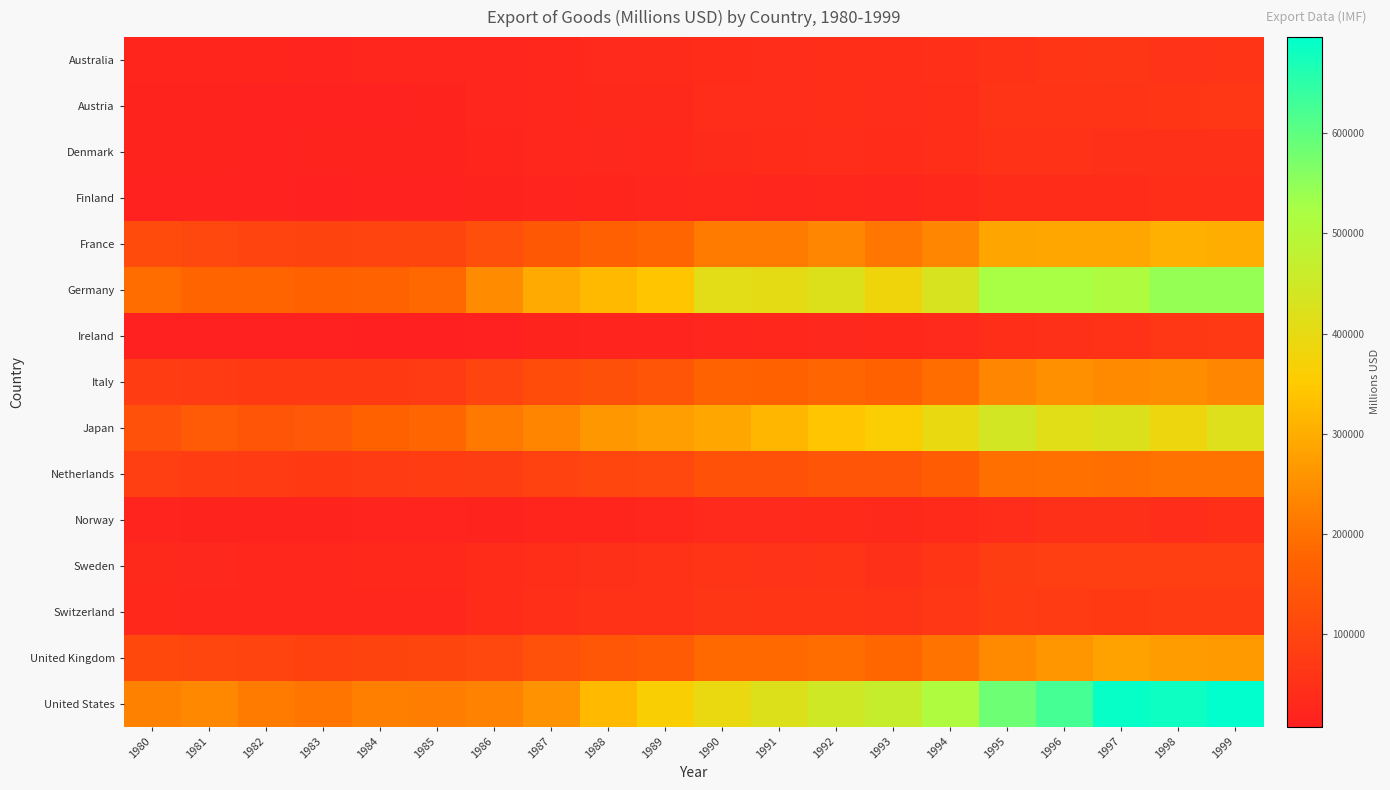

Which series has the largest total across all categories?

United States